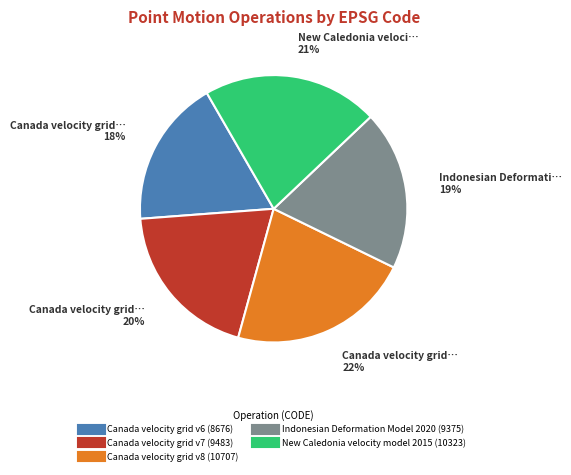

Is New Caledonia velocity model 2015 the majority of the pie?

No